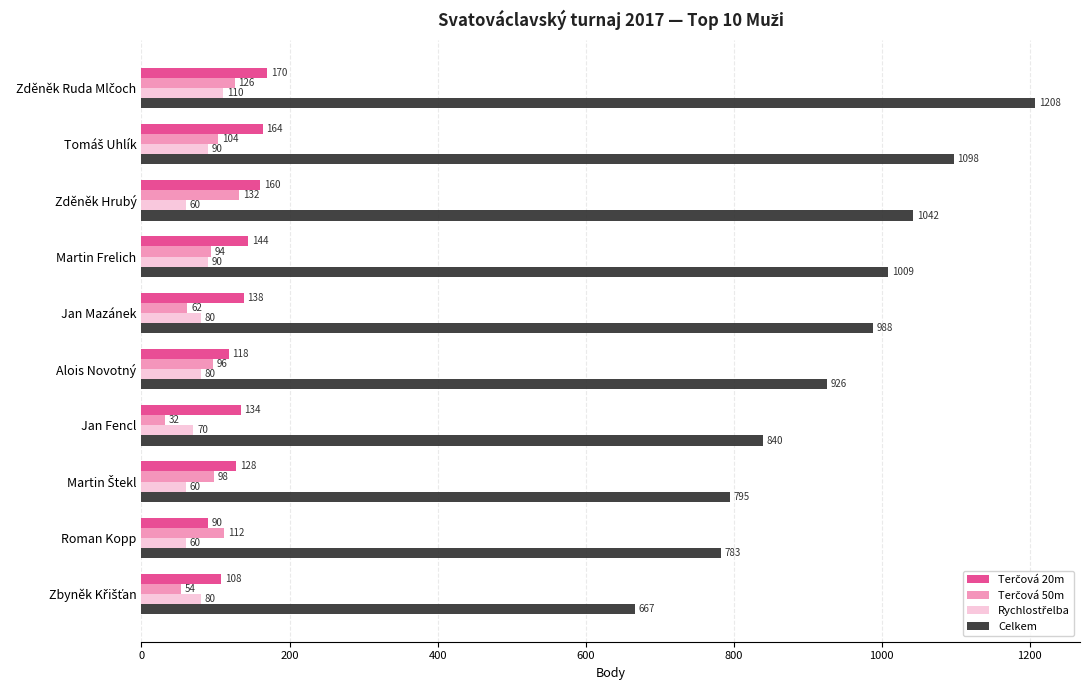

Which series changed the most between Martin Frelich and Alois Novotný?

Celkem